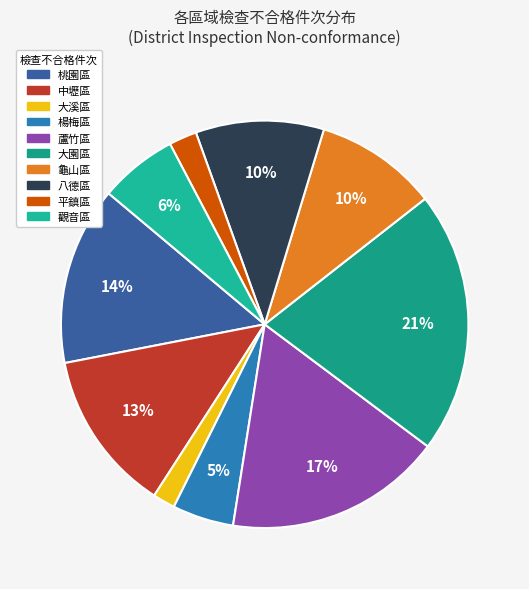

How many slices are in this pie chart?

10